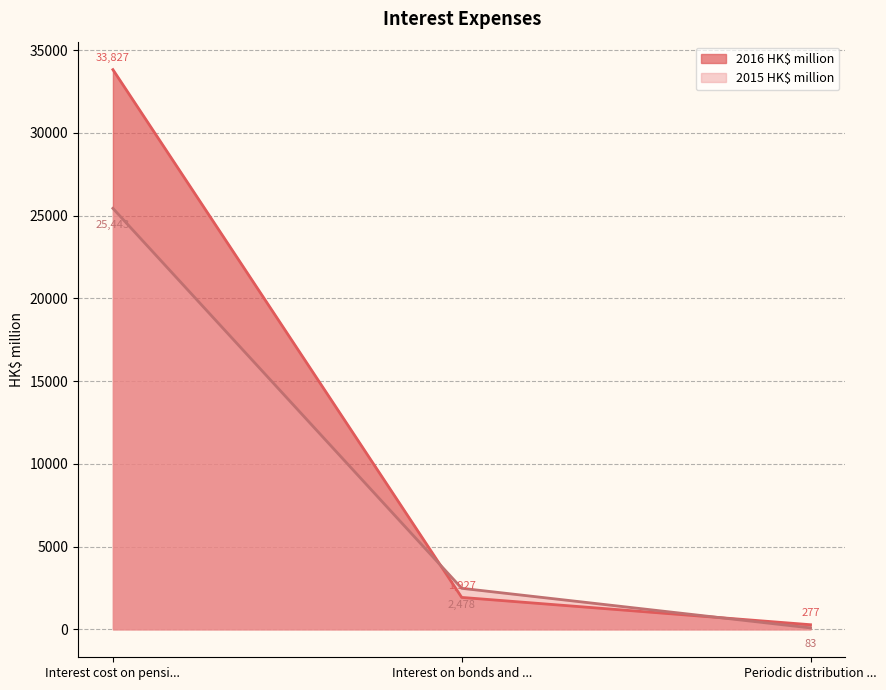

Rank the series at Interest on bonds and ... from highest to lowest value.

2015 HK$ million, 2016 HK$ million